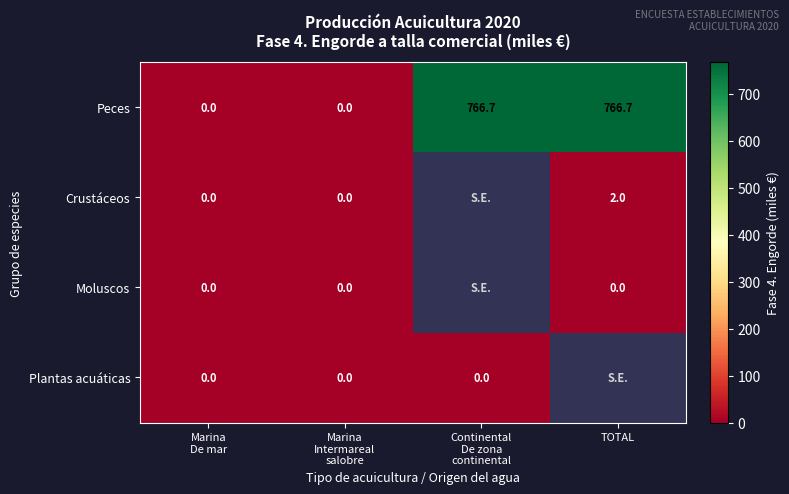

The Crustáceos series shows 0.9 at TOTAL. True or false?

False